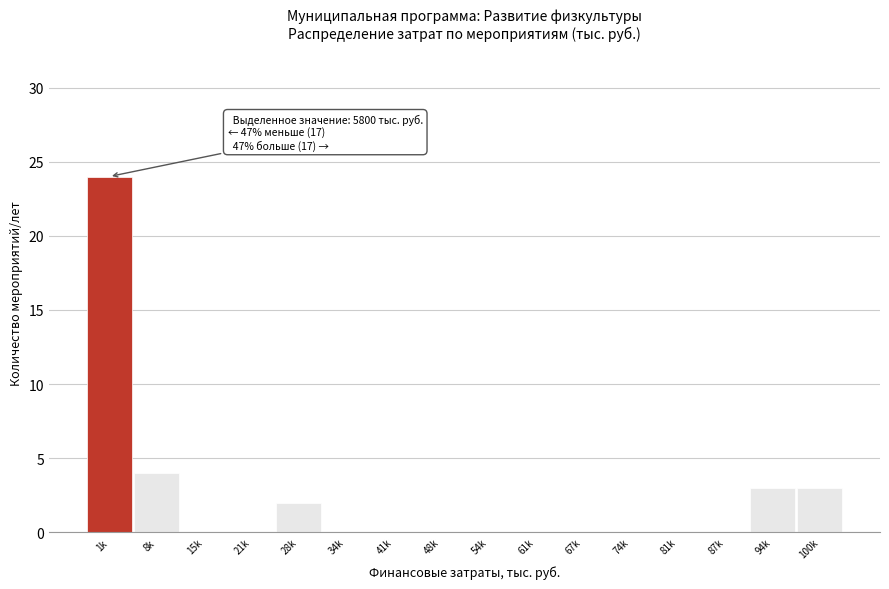

Reading left to right, transcribe all the data shown in this chart.

1k=24	8k=4	15k=0	21k=0	28k=2	34k=0	41k=0	48k=0	54k=0	61k=0	67k=0	74k=0	81k=0	87k=0	94k=3	100k=3